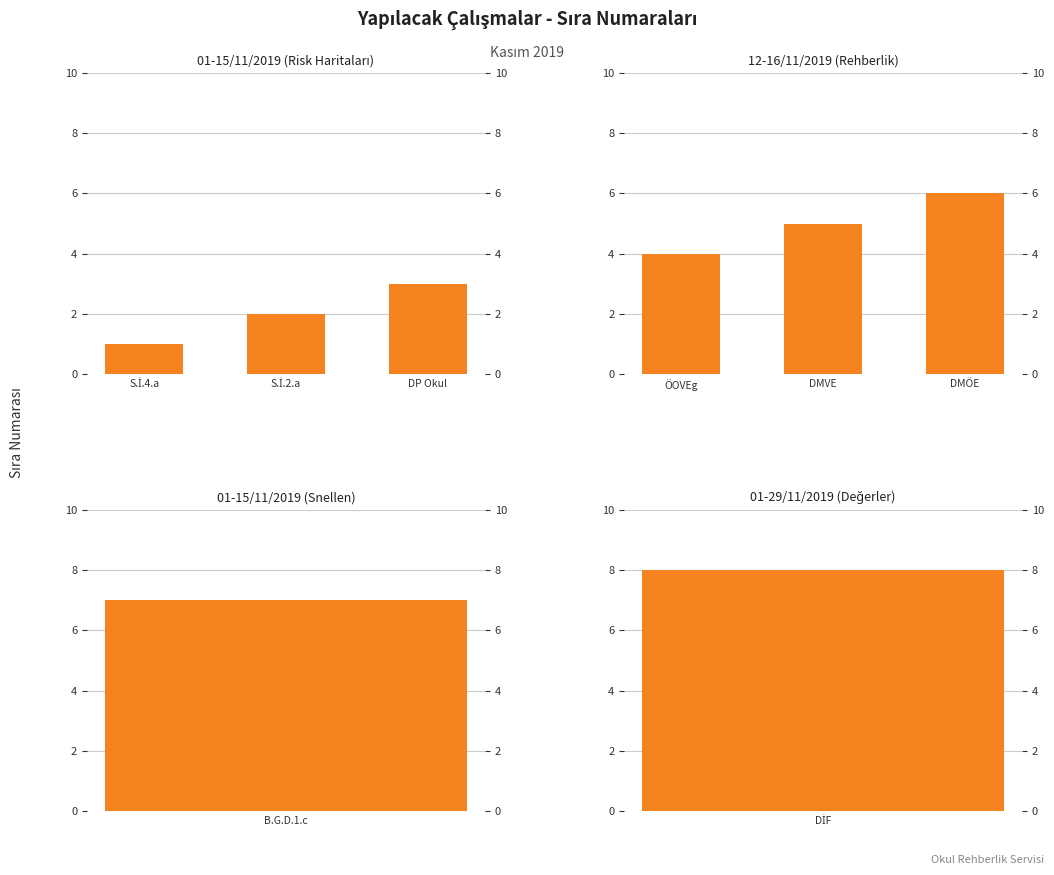

Between S.İ.4.a and S.İ.2.a, which series saw the biggest shift?

01-15/11/2019 (Risk Haritaları)